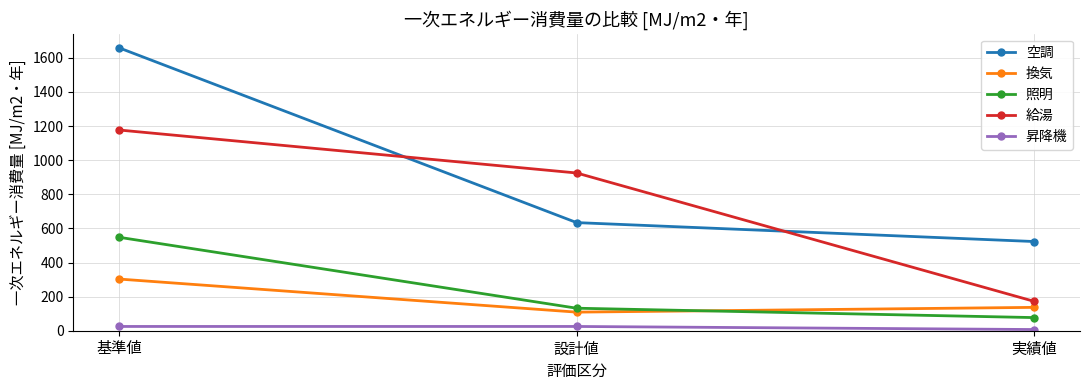

List the labels in order of 照明 value, largest first.

基準値, 設計値, 実績値